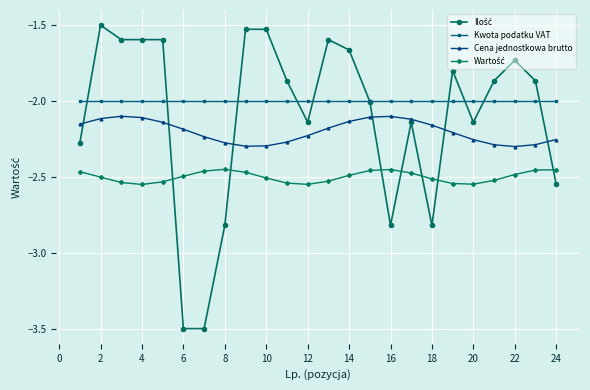

What is the sum of all Kwota podatku VAT values?

-48.0